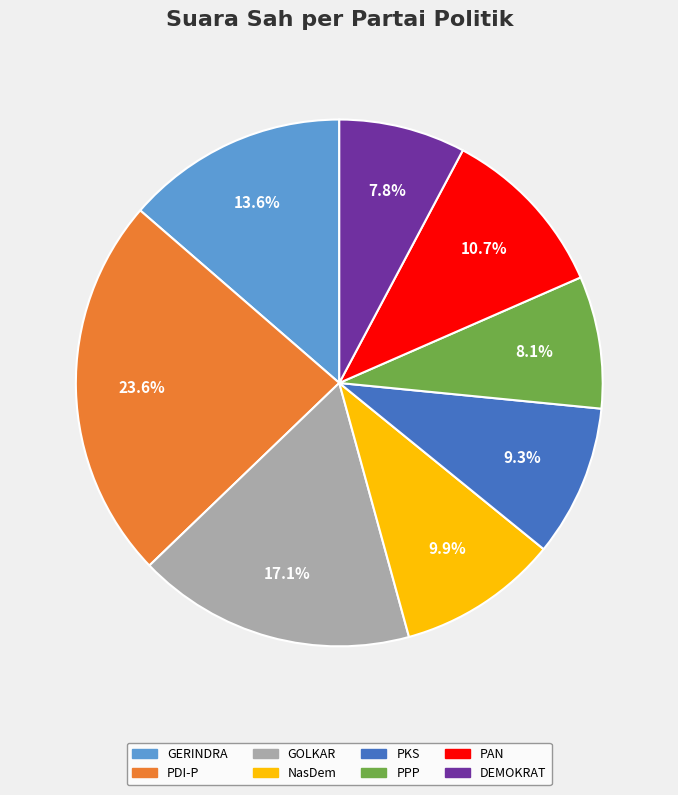

Is there a majority slice in this chart?

No